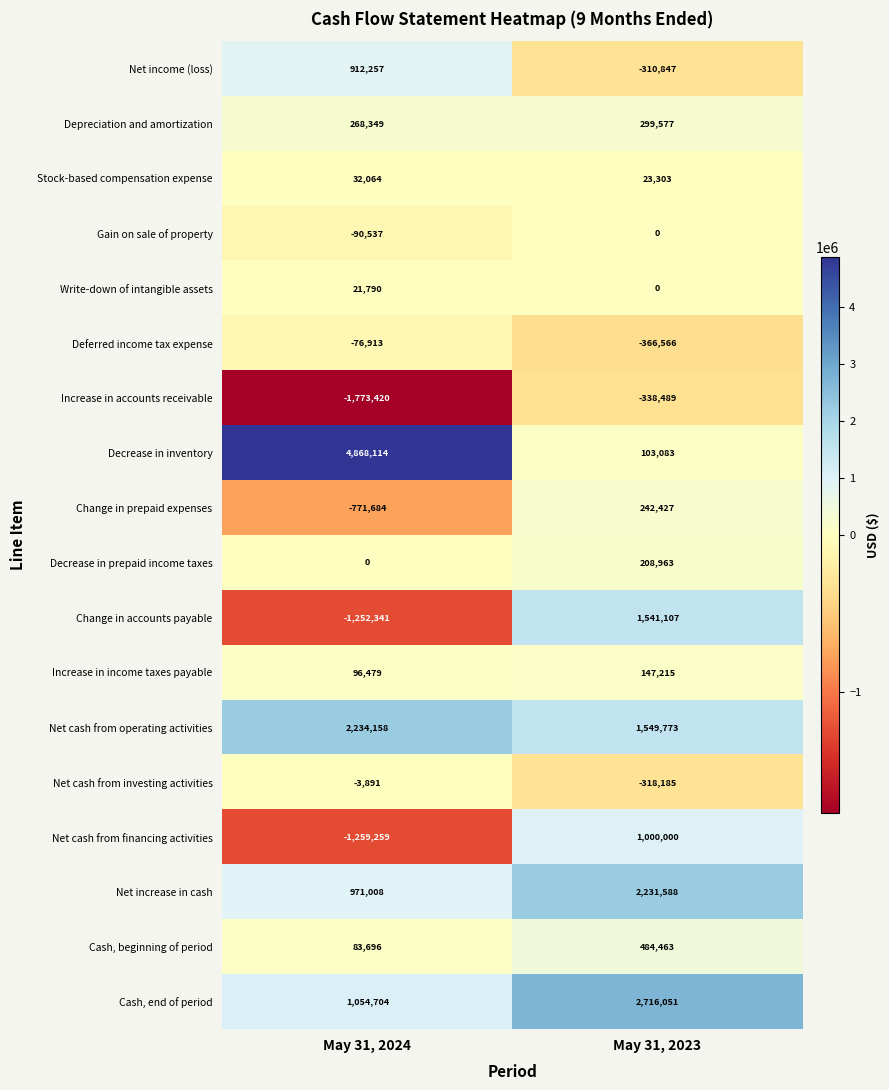

Which label corresponds to the largest value in the chart?

May 31, 2024